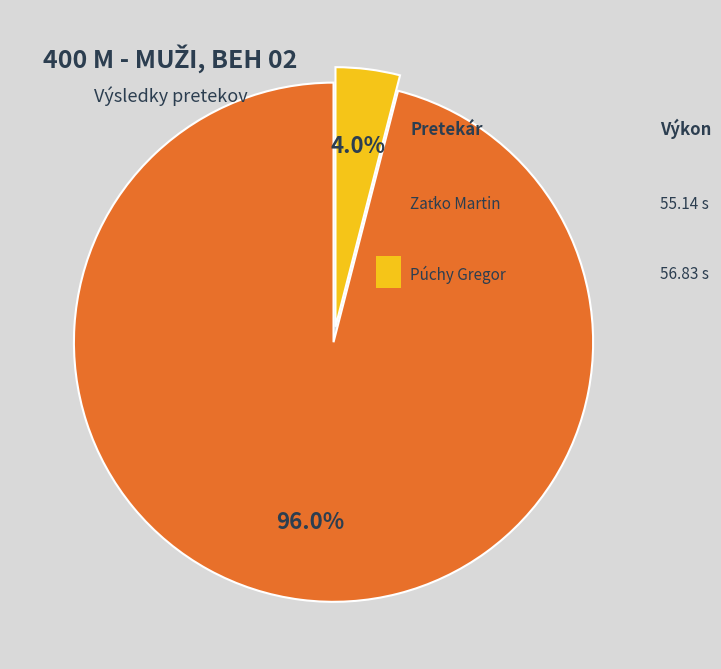

Is there a majority slice in this chart?

Yes